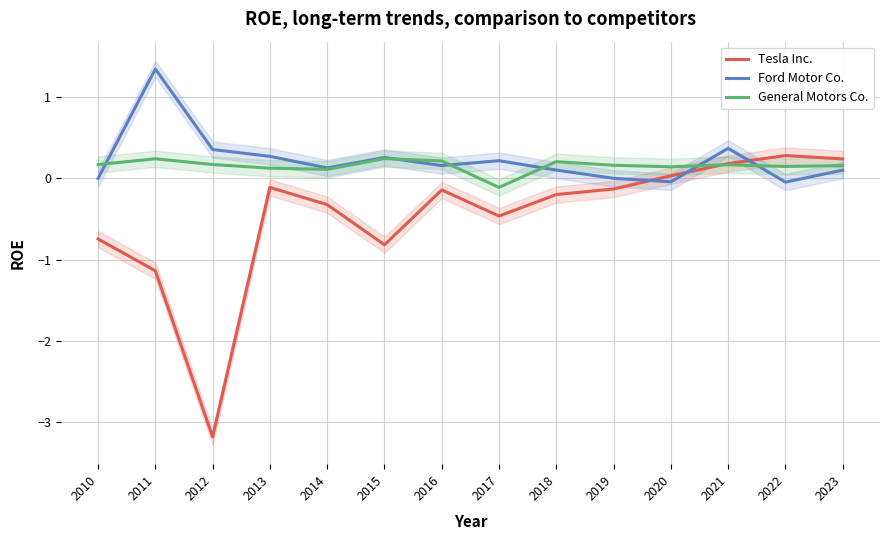

What is the difference between the highest and lowest values at 2014?

0.5